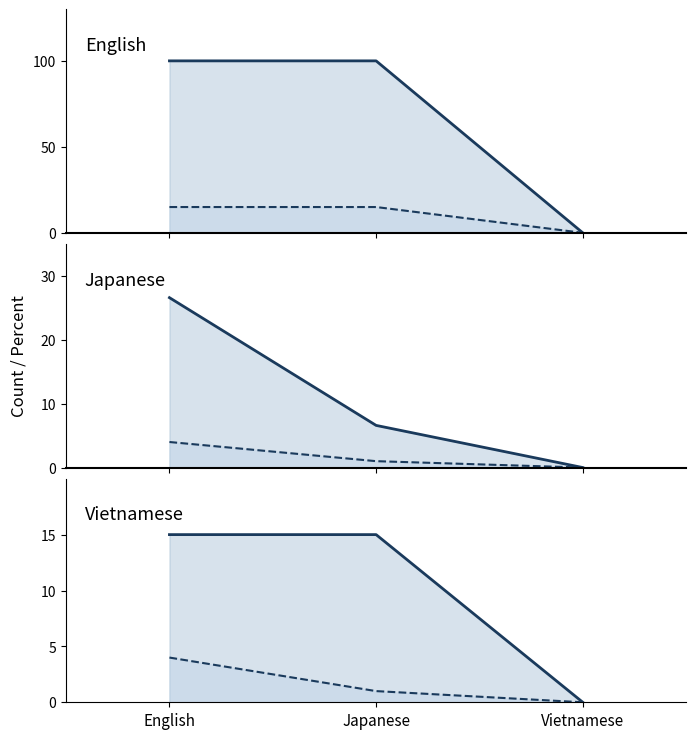

What is the label of the 1st point from the left?

English